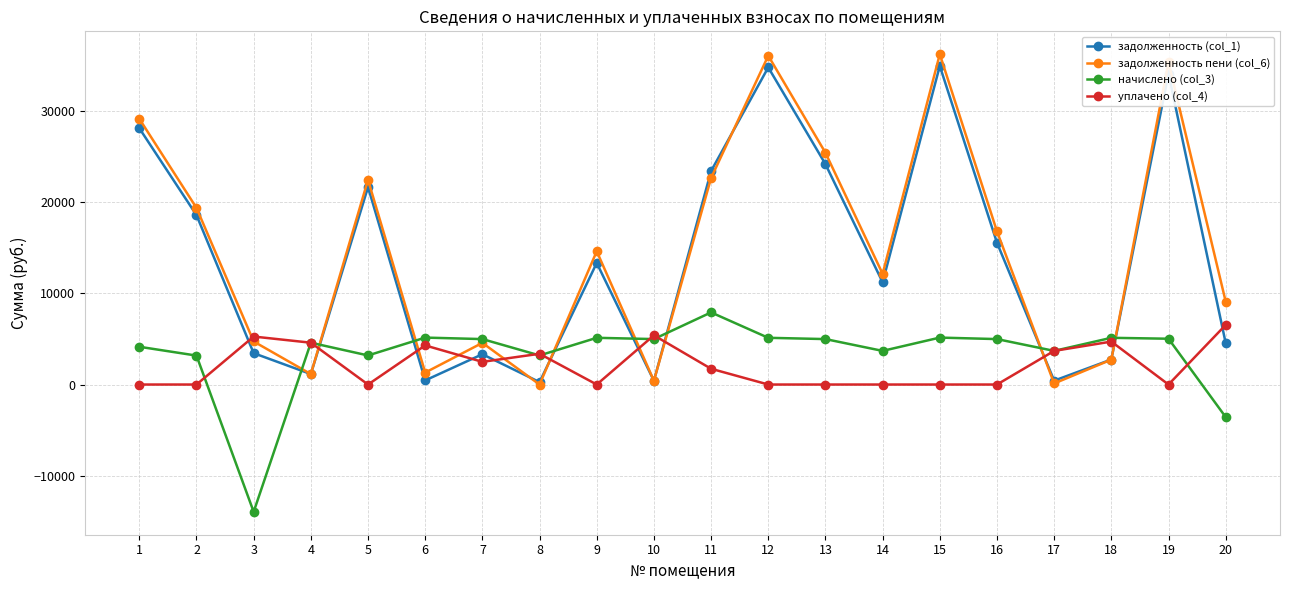

What is the highest value of the задолженность (col_1) series?

34939.1